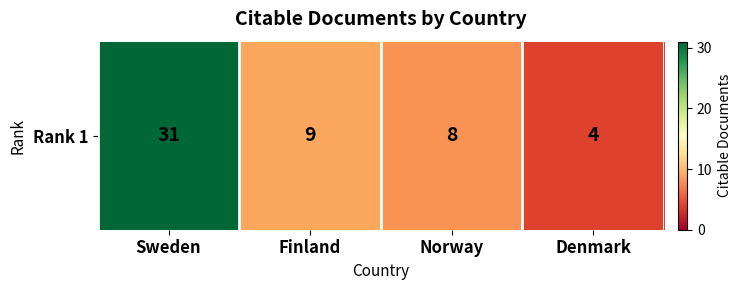

At which category does the chart reach its minimum across all series?

Denmark